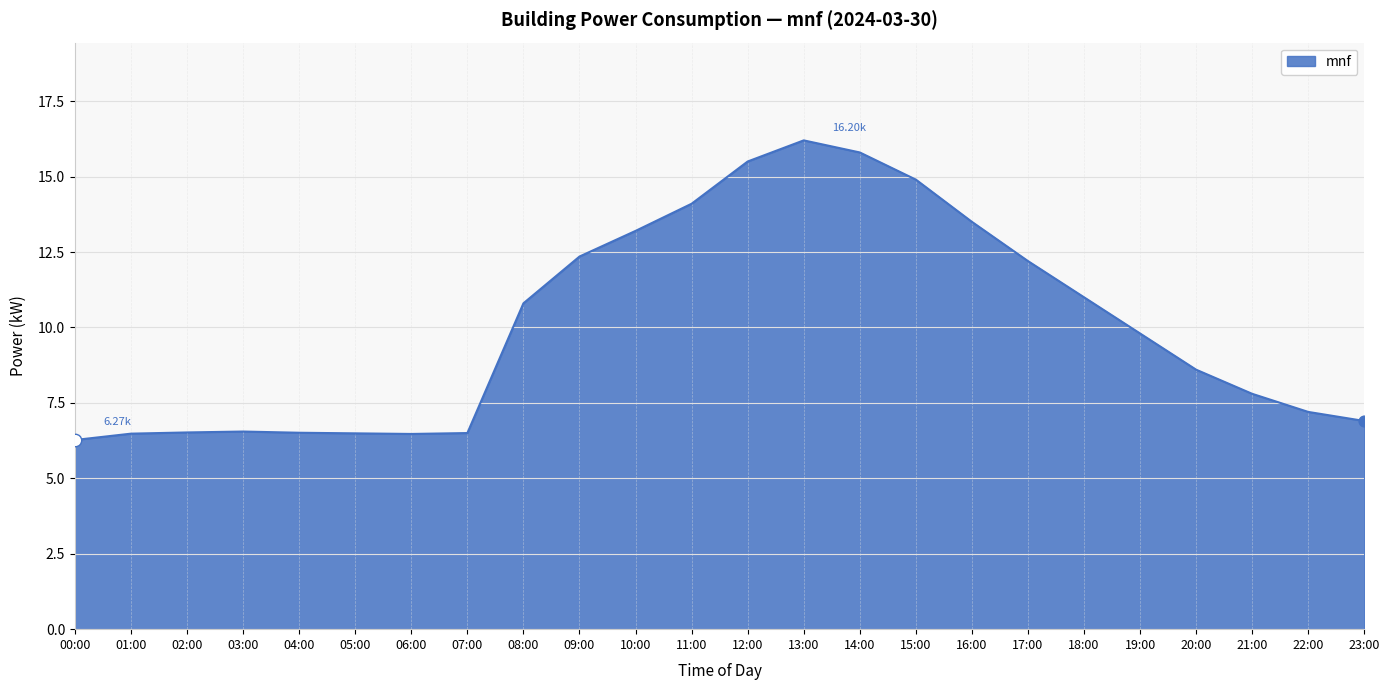

What is the ratio of the value at 12:00 to the value at 17:00?

1.3